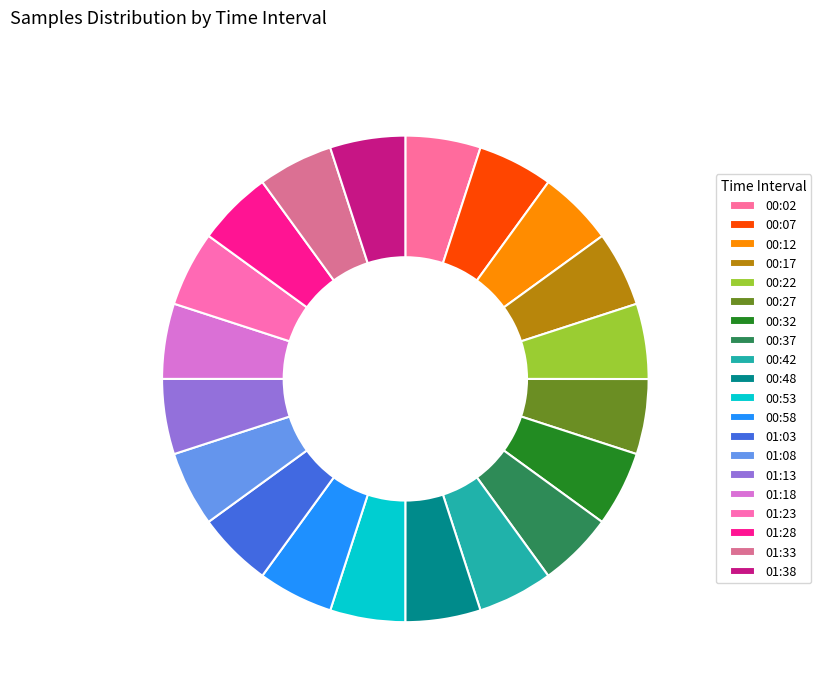

Is there any slice that represents more than half of the pie?

No